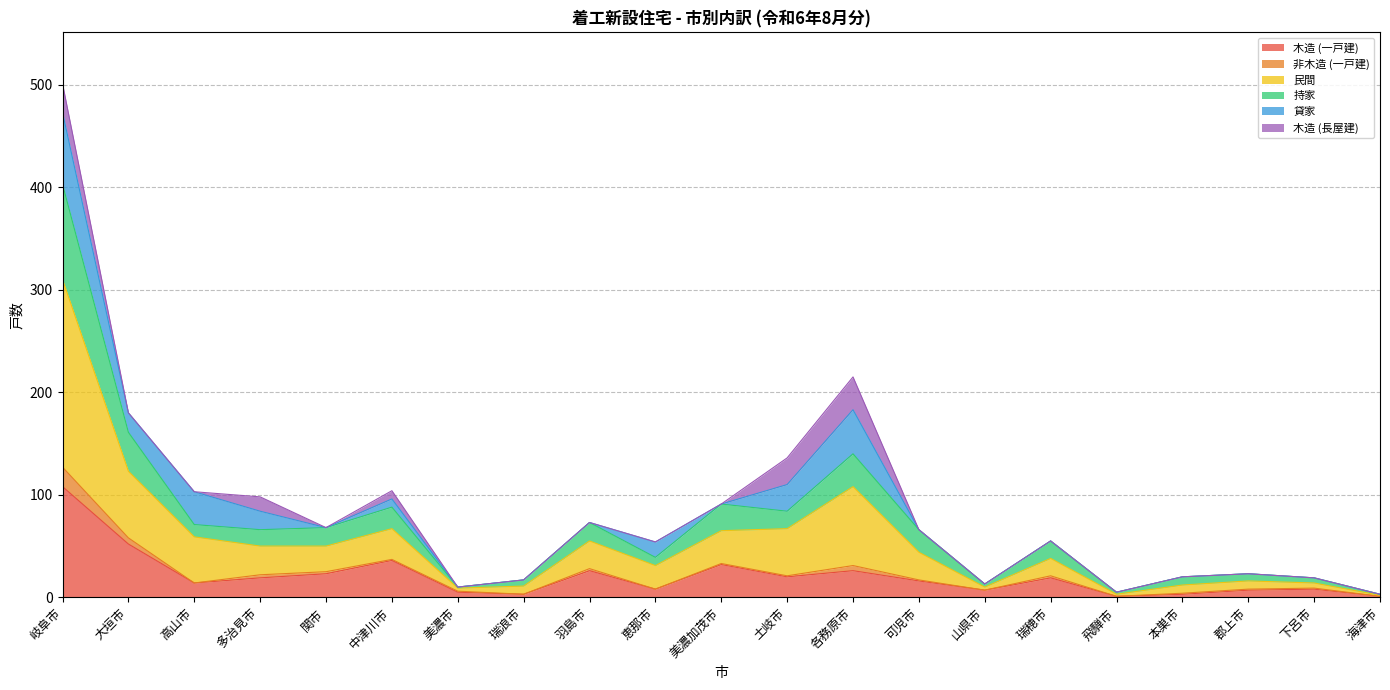

Count the number of categories in the chart.

21